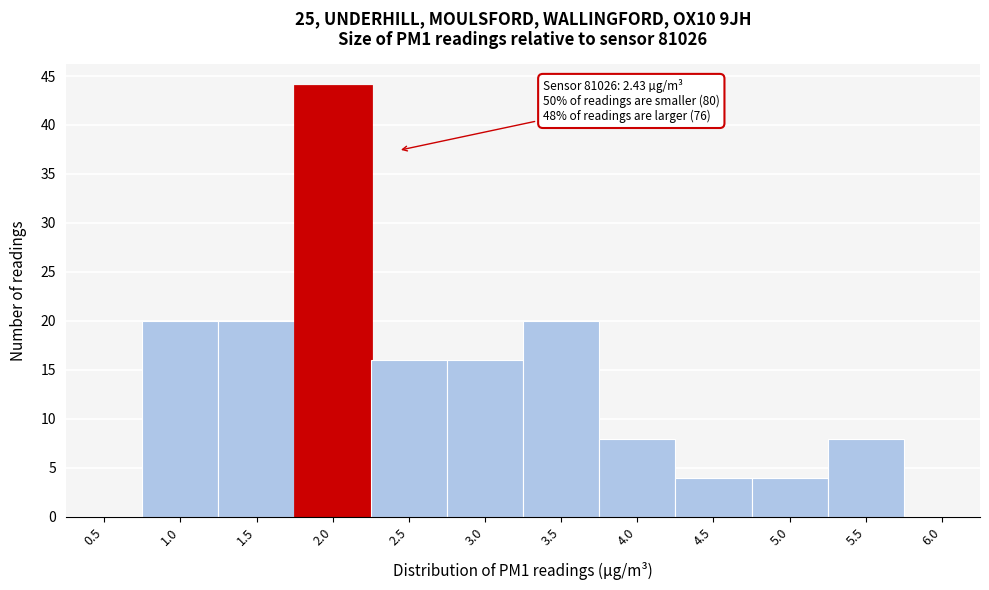

Reading right to left, extract all data points from this chart.

6.0=0	5.5=8	5.0=4	4.5=4	4.0=8	3.5=20	3.0=16	2.5=16	2.0=44	1.5=20	1.0=20	0.5=0